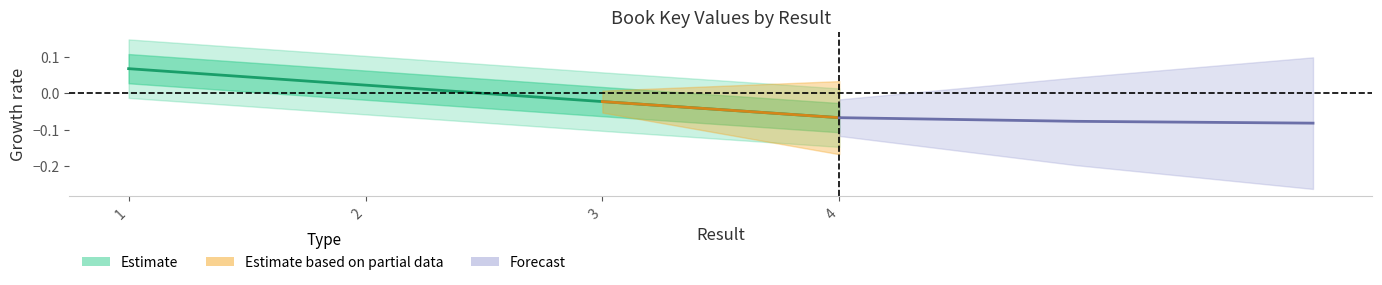

Does the chart display data point markers on the line(s)?

No